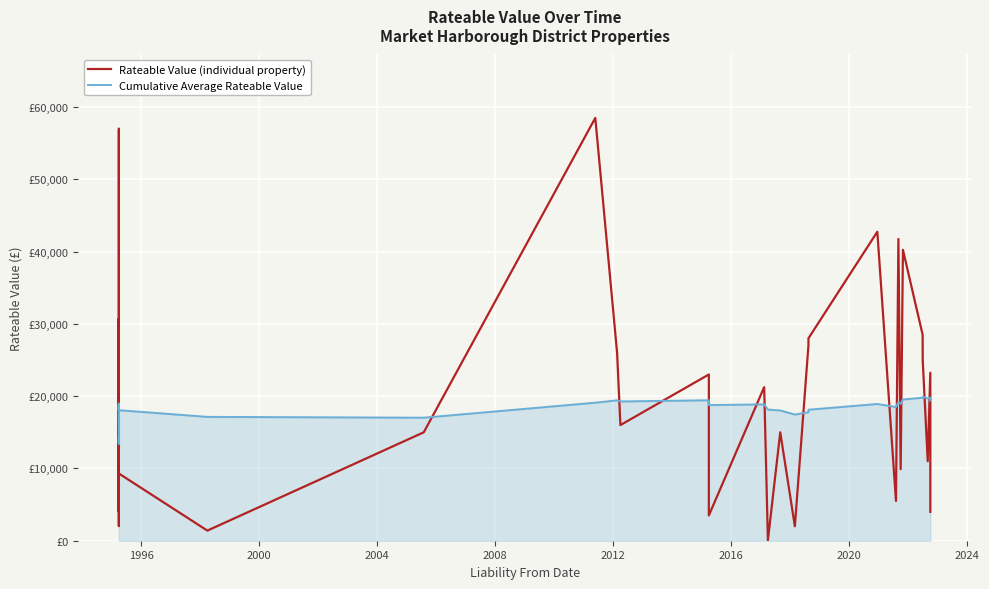

True or false: Rateable Value (individual property) has more than 0 interior local peaks.

True